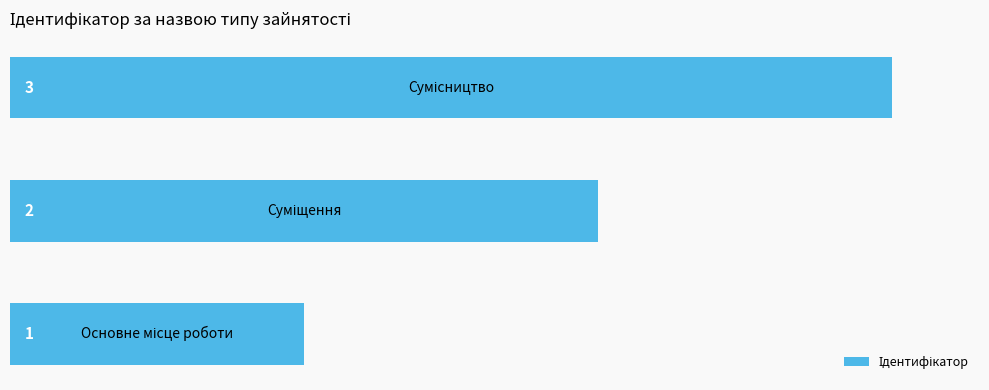

Count the values in the range 1 to 3.

3